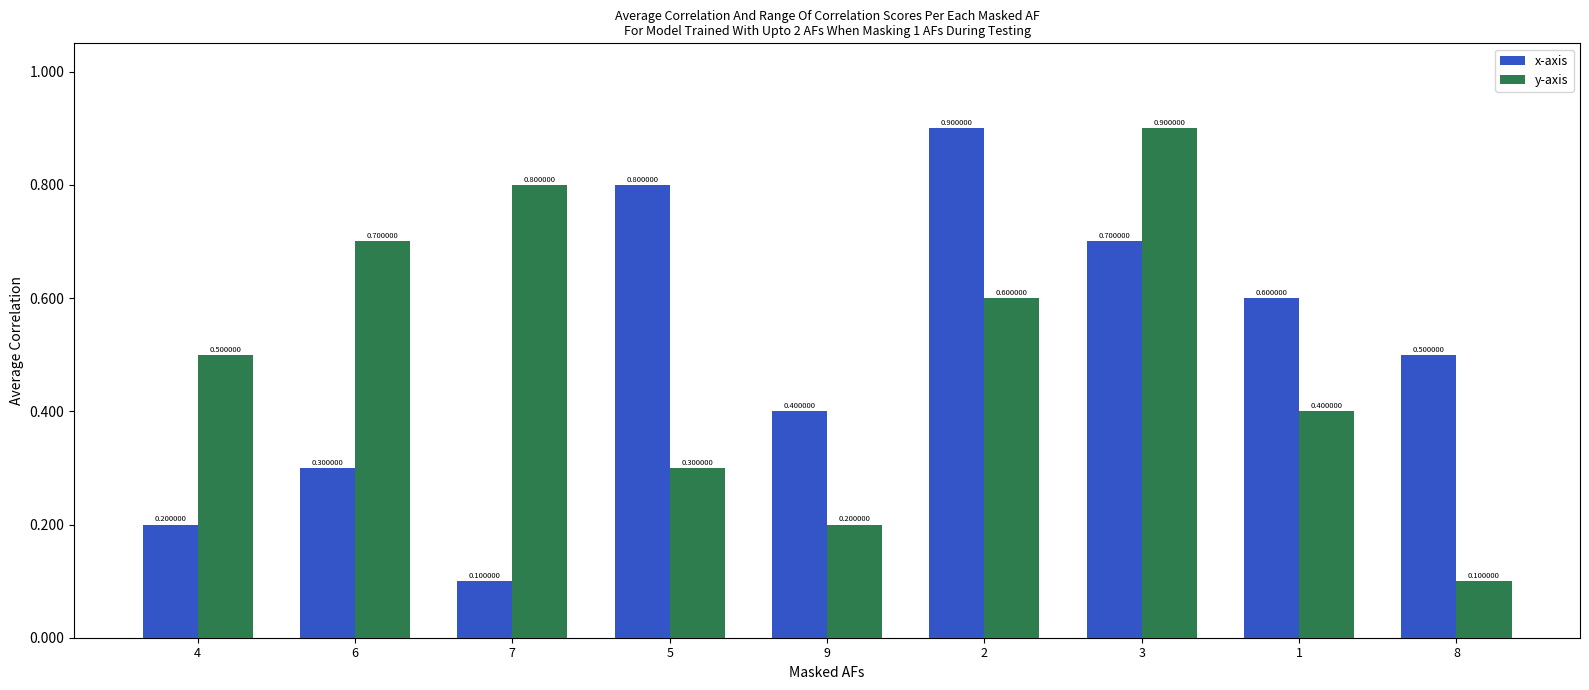

Read the y-axis value at 2.

0.6